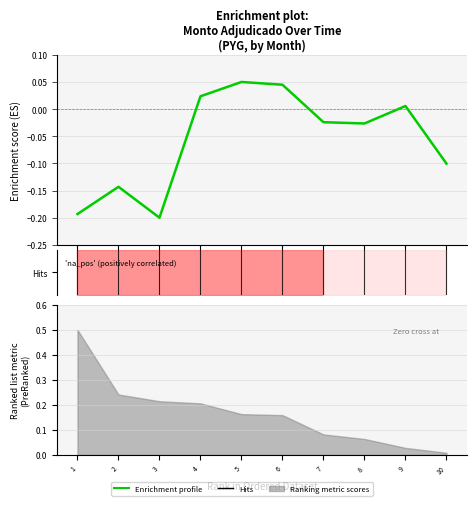

At which label is the value closest to 0?

9